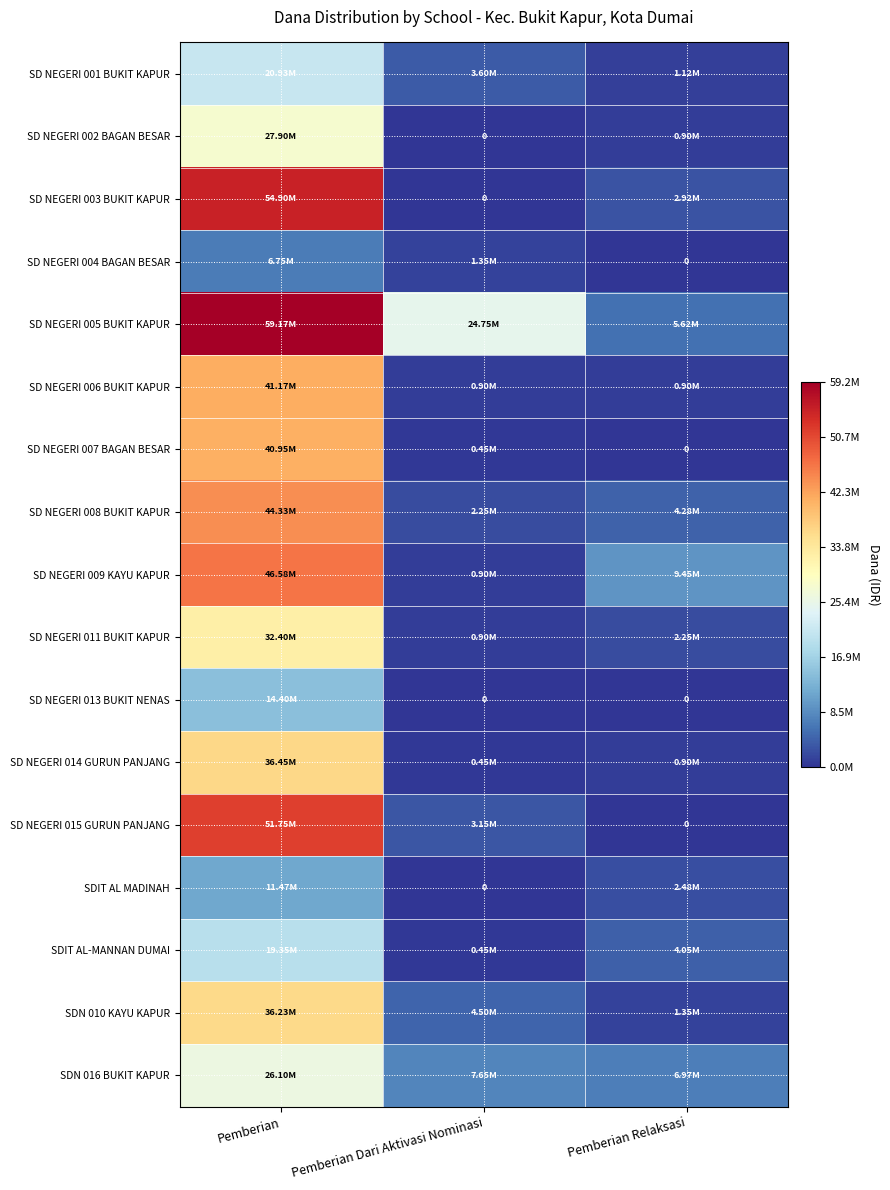

What is the greatest value displayed?

59175000